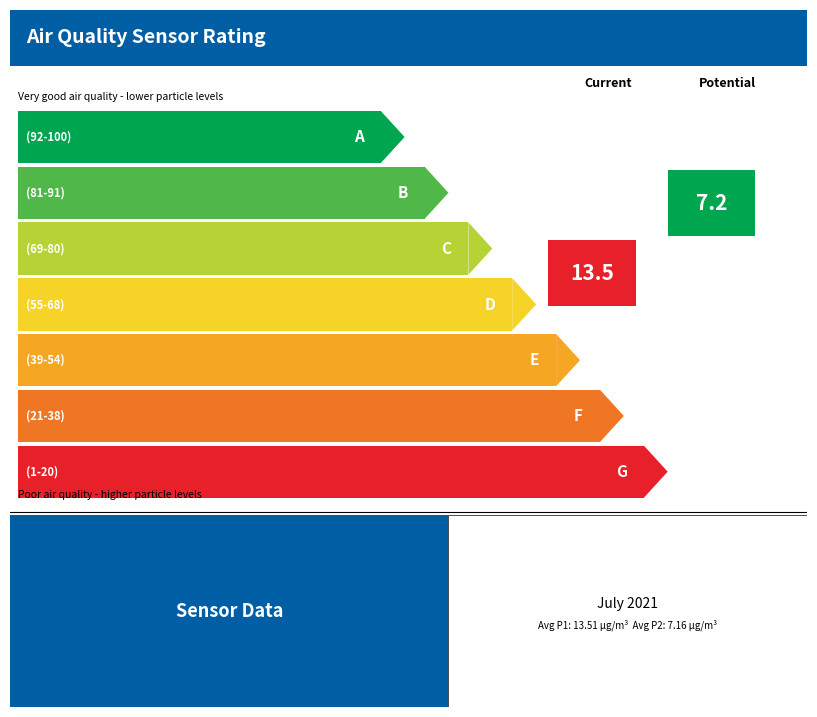

How many data points does each series have?

7